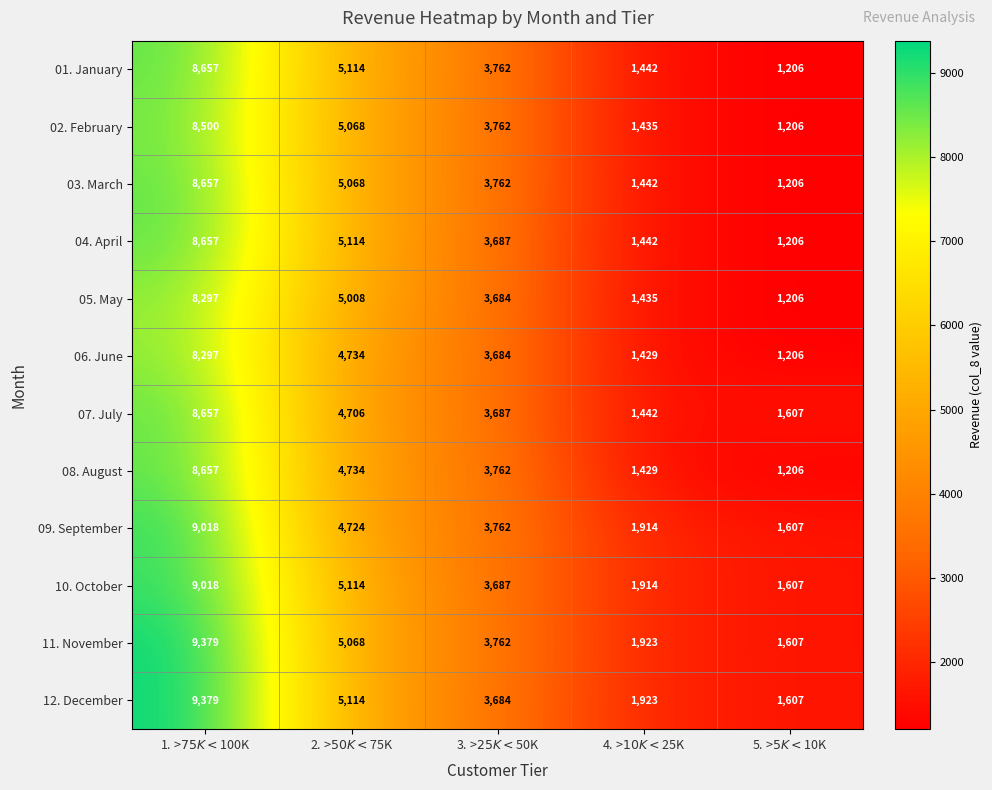

What is the difference between the maximum and minimum values in the 05. May series?

7091